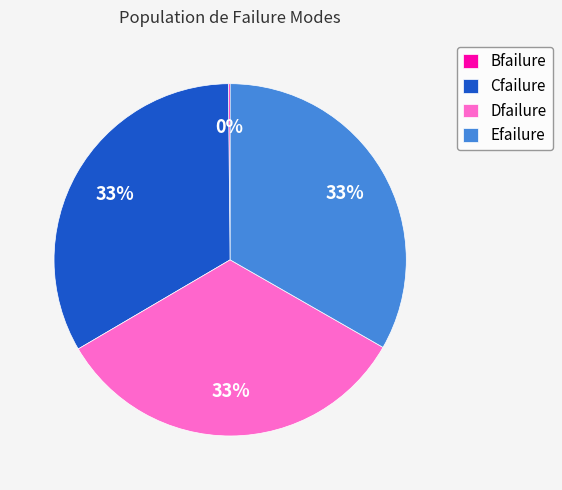

To the nearest percent, what is the difference between the largest and smallest slice percentages?

33%